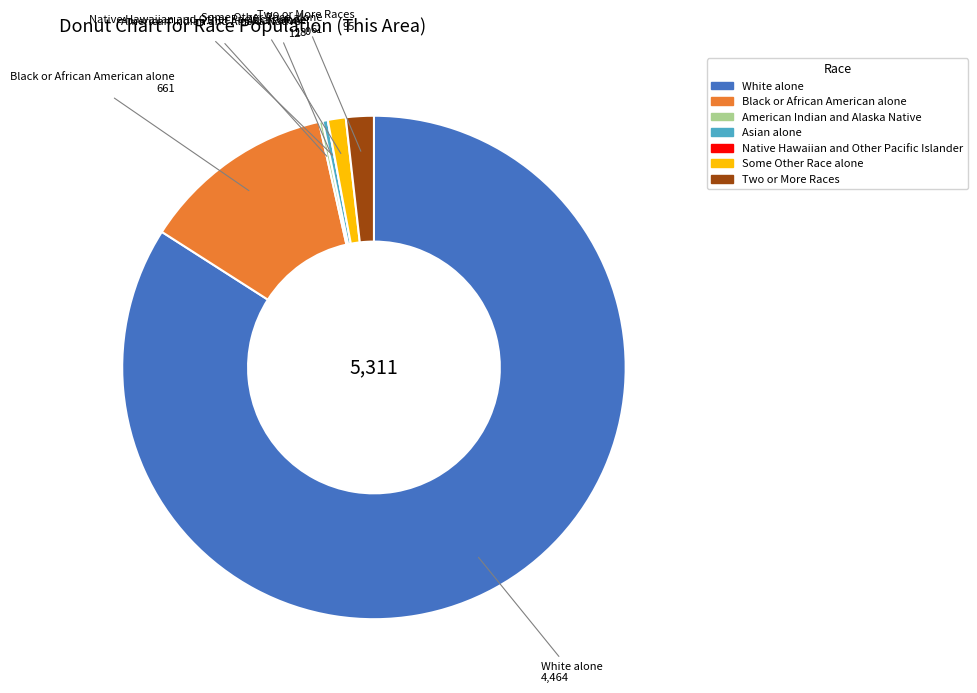

The Asian alone slice represents 0% of the pie. True or false?

True